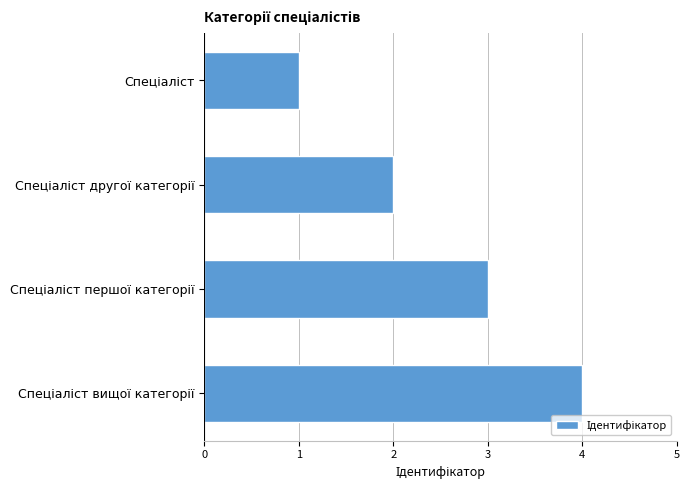

What is the sum of all values?

10